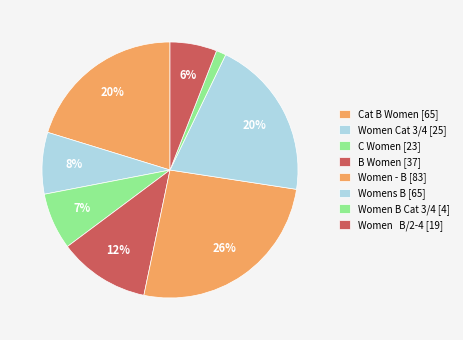

Combined, do Women Cat 3/4 and Women - B account for over 50%?

No